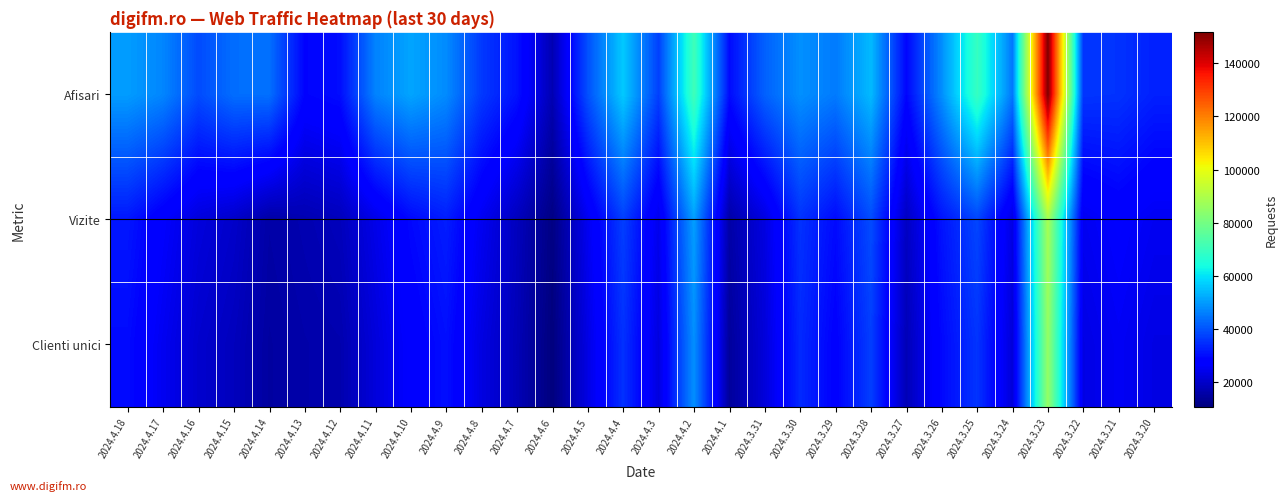

Count the number of categories in the chart.

30